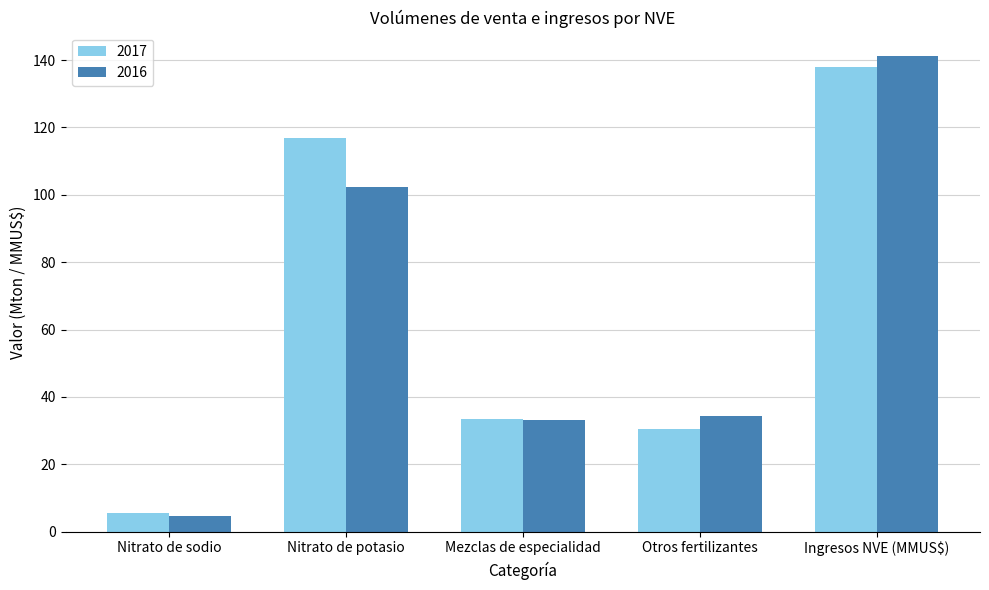

Which series has the largest total across all categories?

2017